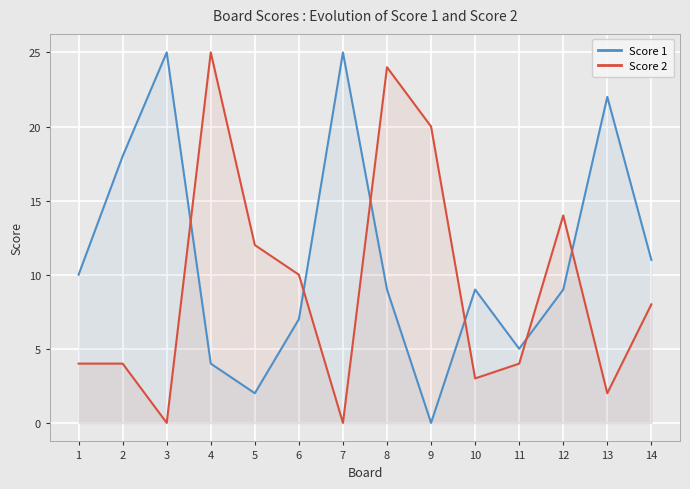

Between 5 and 1, which is larger?

1